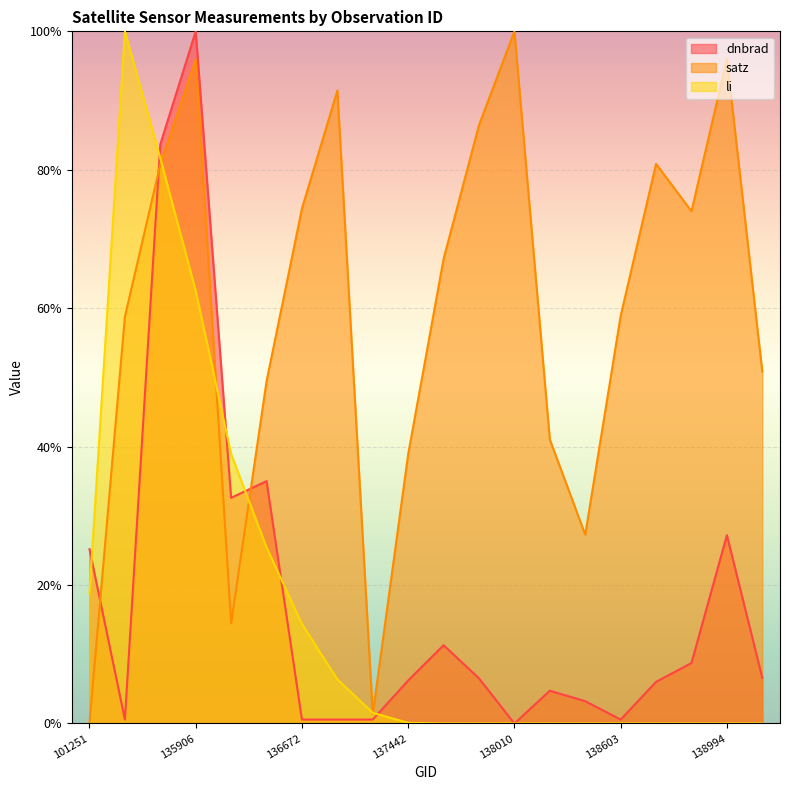

Where is the first local maximum for li?

135532